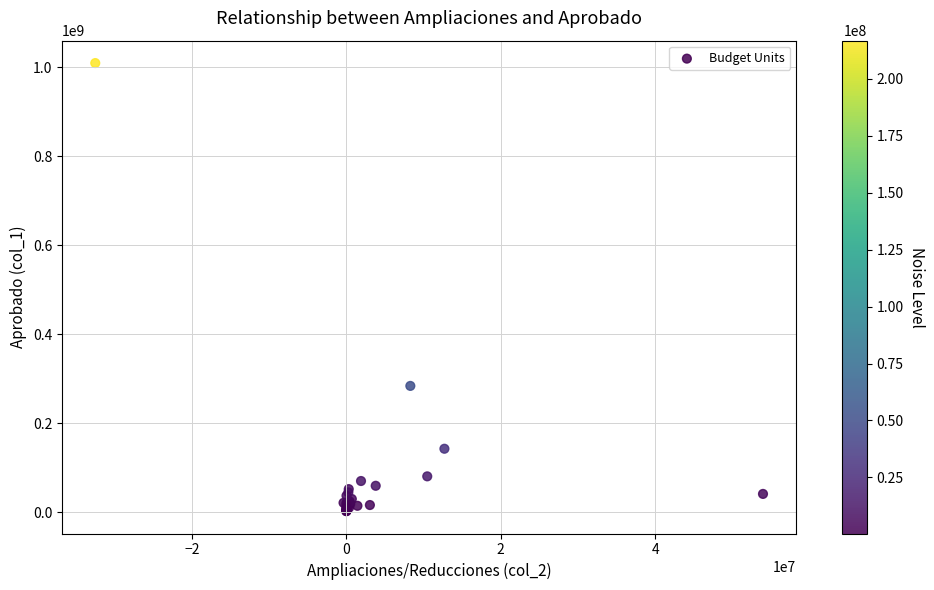

What Y value in the scatter plot is closest to 505792482?

283577306.0